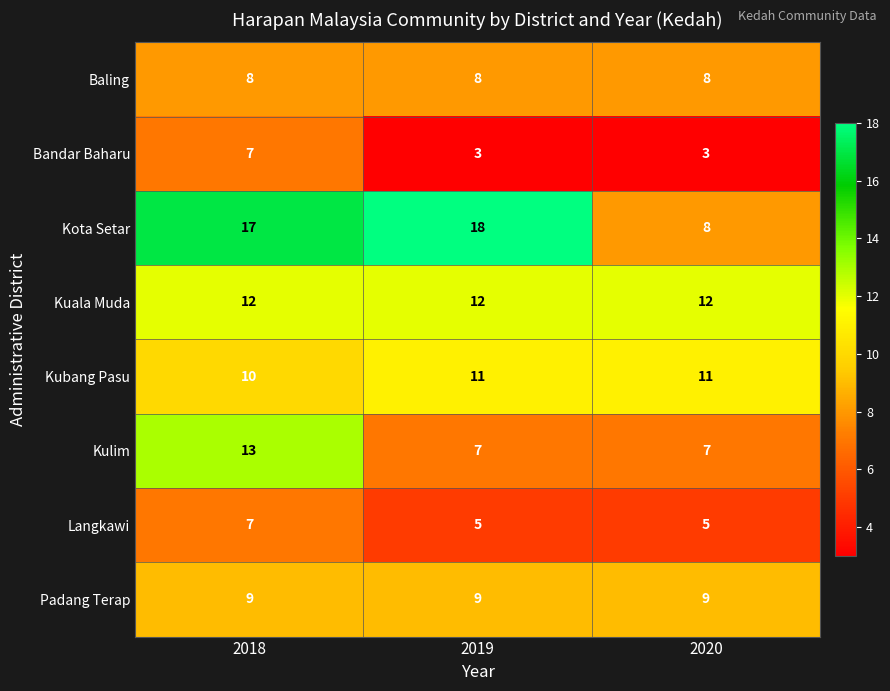

What is the total value across all series at 2020?

63